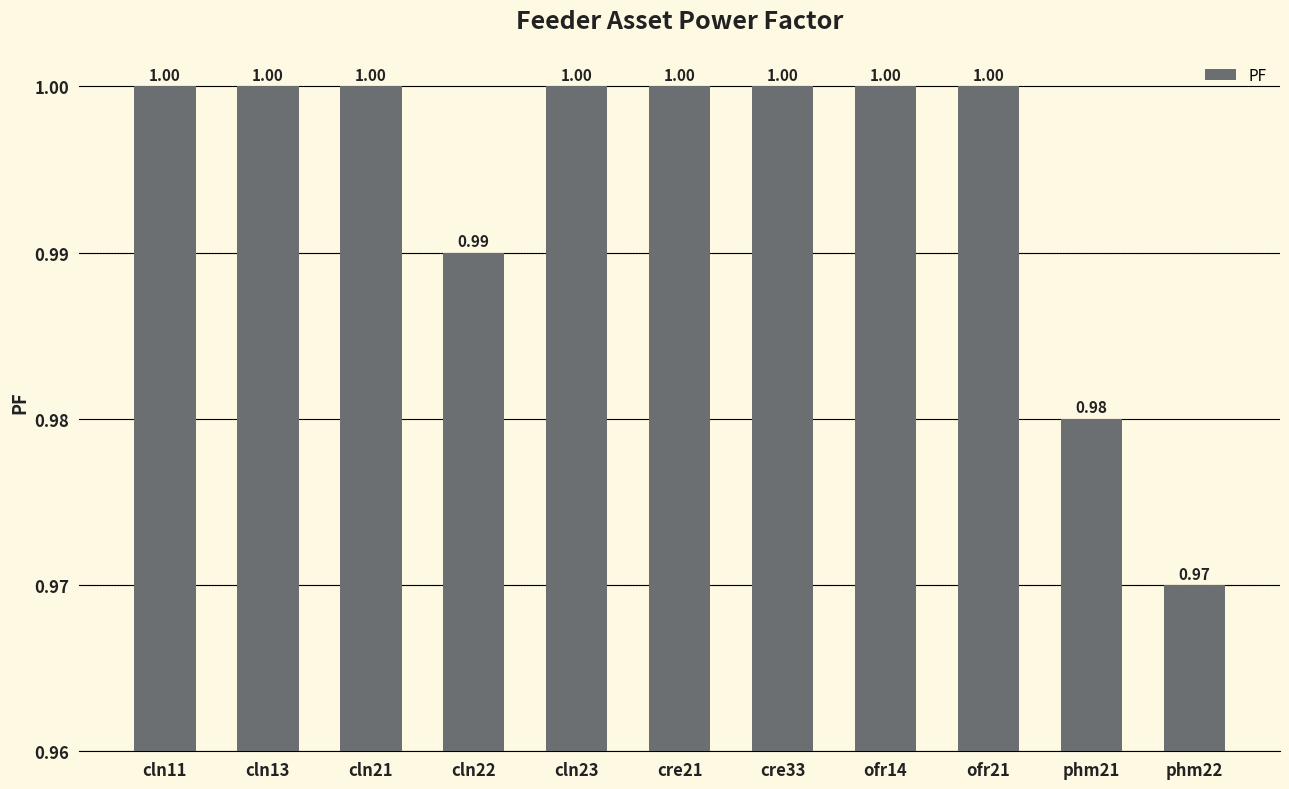

What is the average value?

1.0